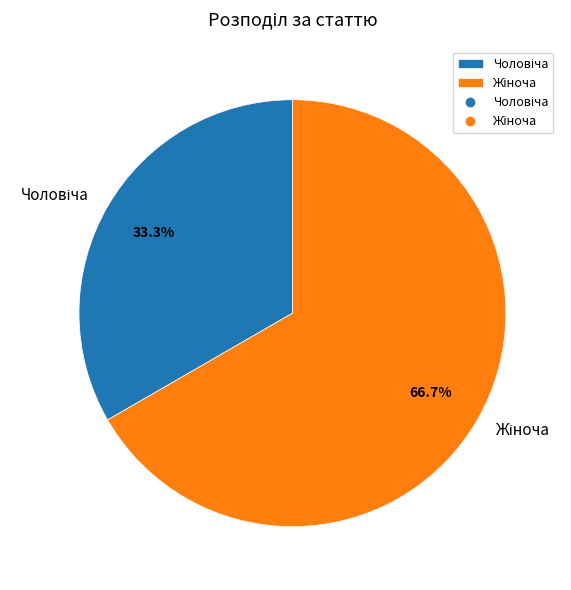

Is there any slice that represents more than half of the pie?

Yes